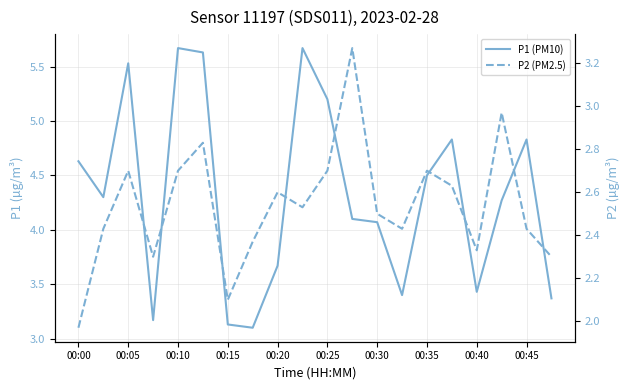

What are all the series names shown in the legend?

P1, P2